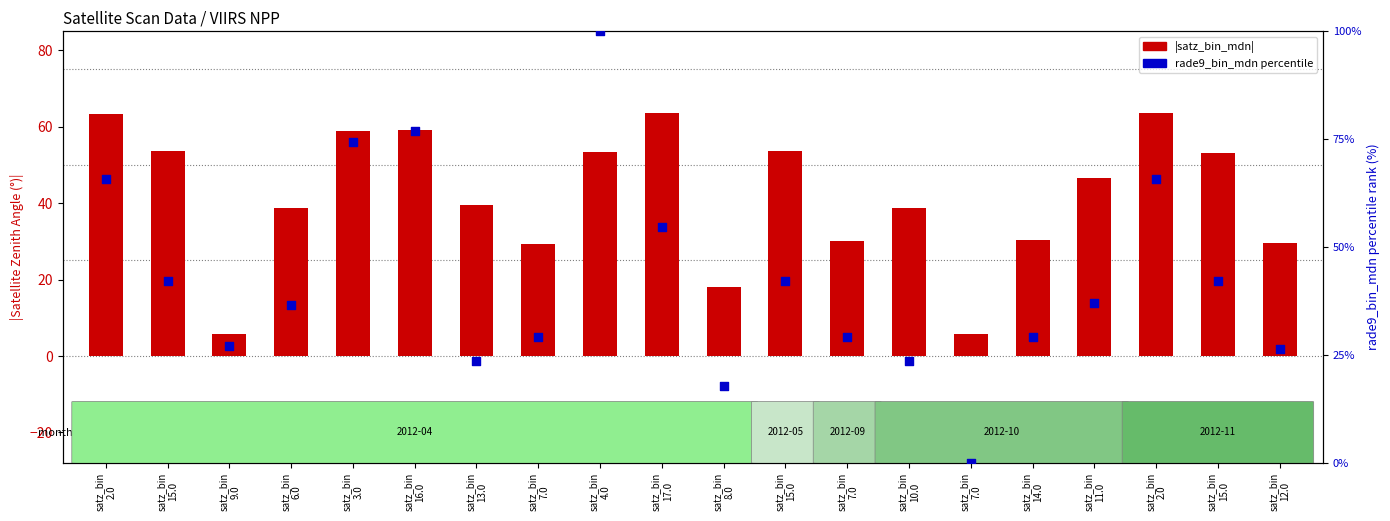

At which category is the sum across all series the highest?

satz_bin
4.0